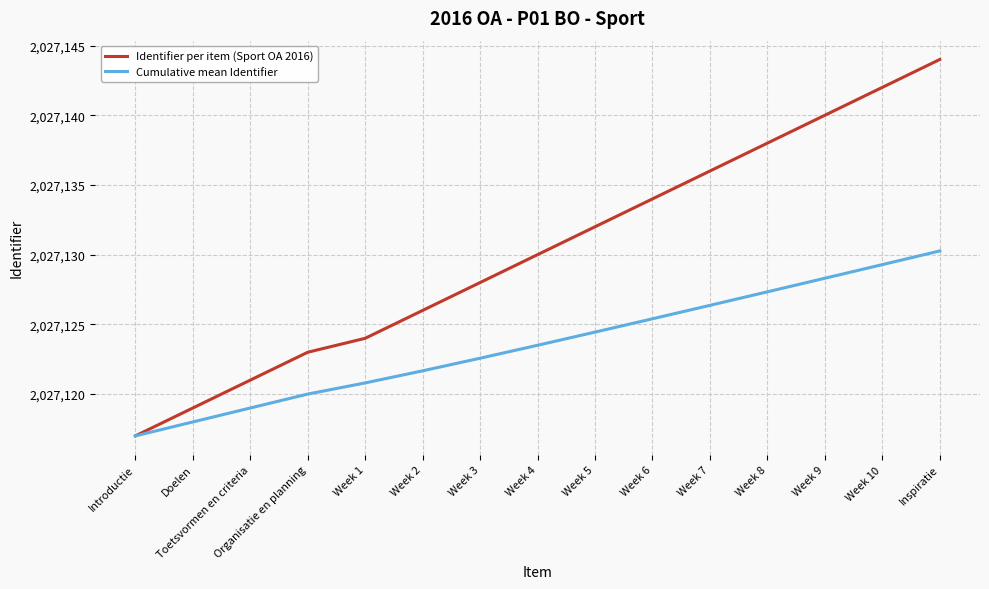

True or false: Identifier per item (Sport OA 2016) has more than 2 points higher than both neighbors.

False